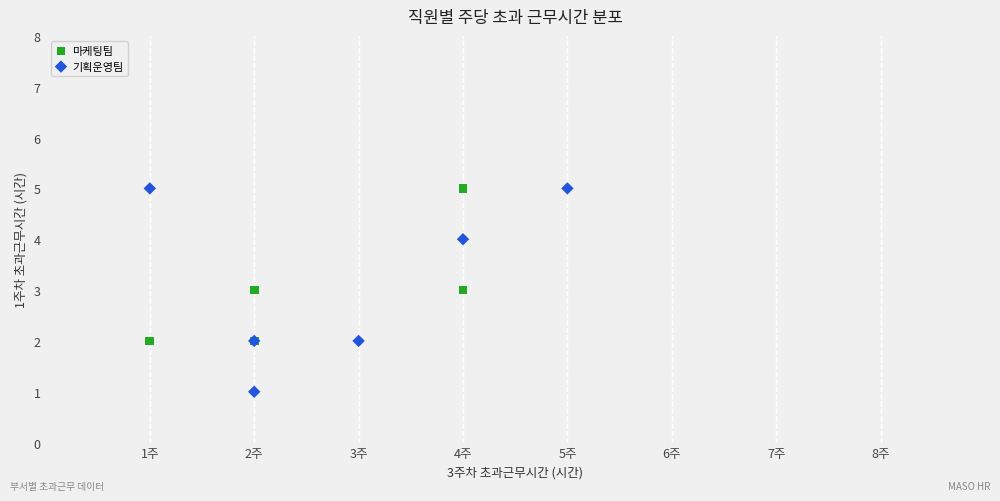

Which series contains the lowest Y value?

기획운영팀